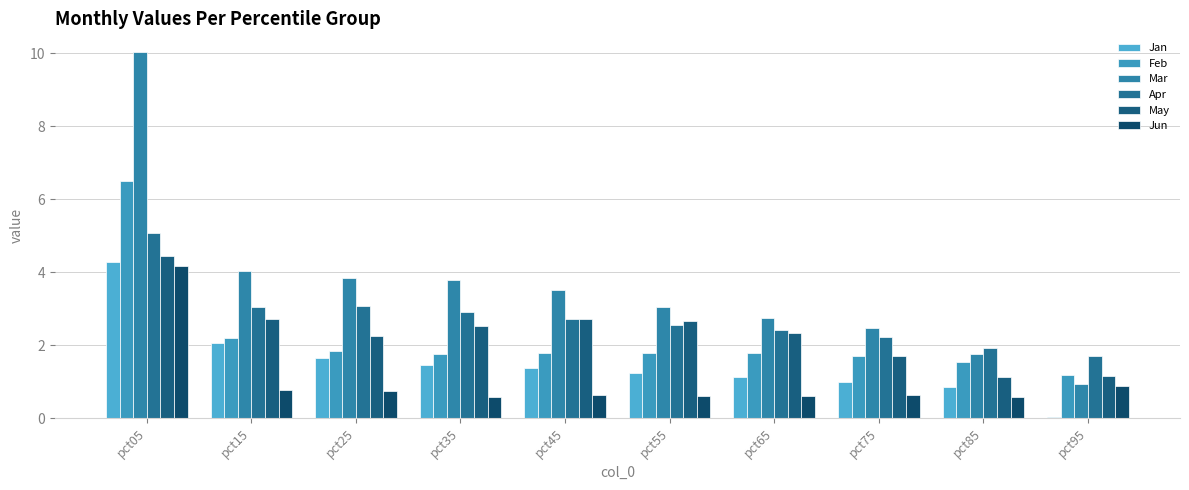

Which series has the largest total across all categories?

Mar